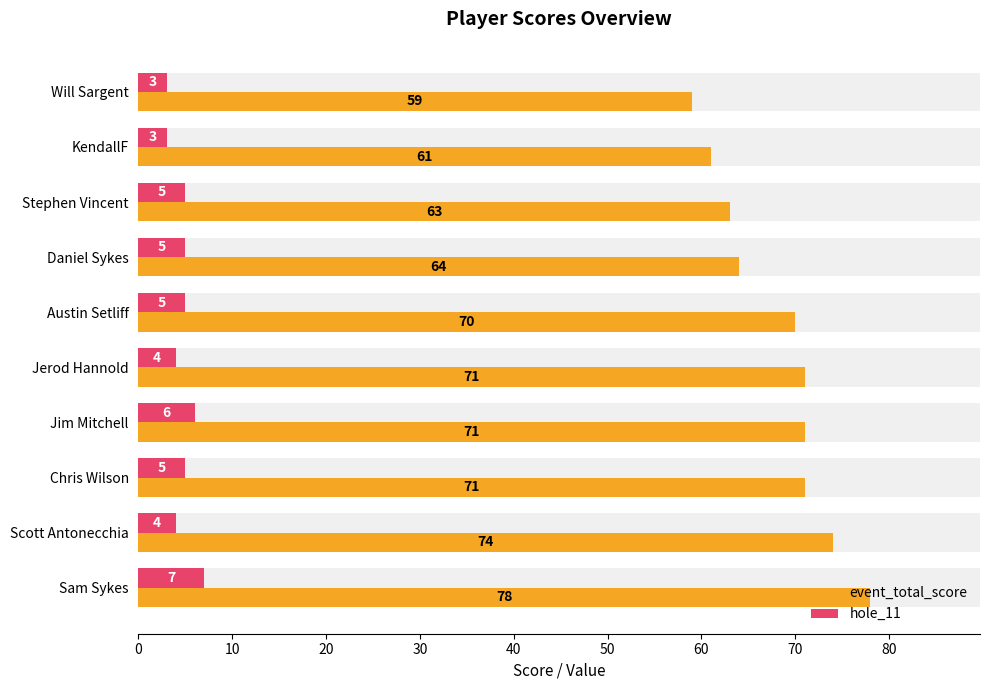

Between Daniel Sykes and Jerod Hannold, which is larger?

Jerod Hannold